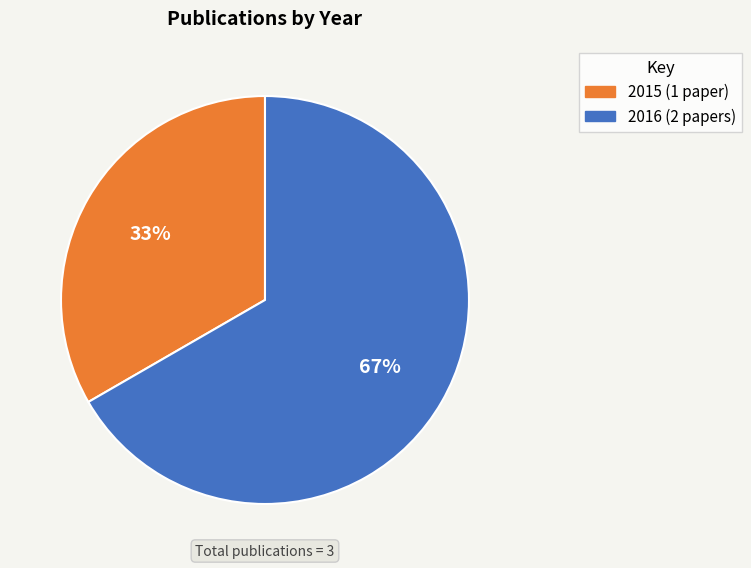

To the nearest percent, what is the average slice percentage?

50%